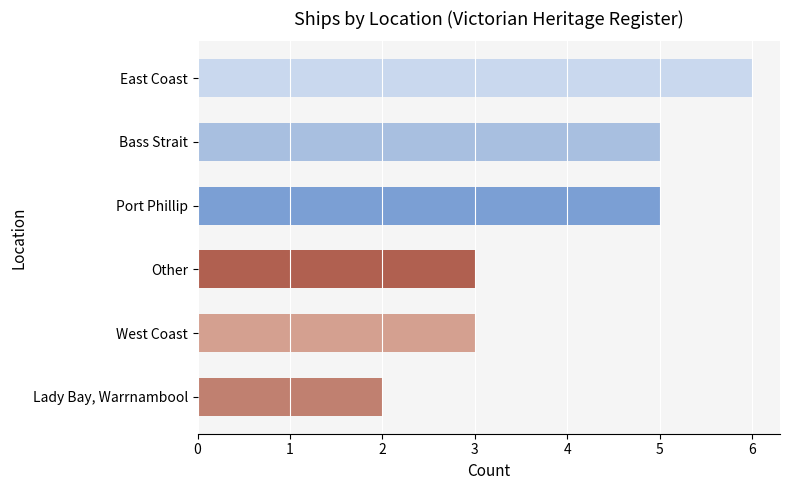

What is the difference between the maximum and second lowest values?

3